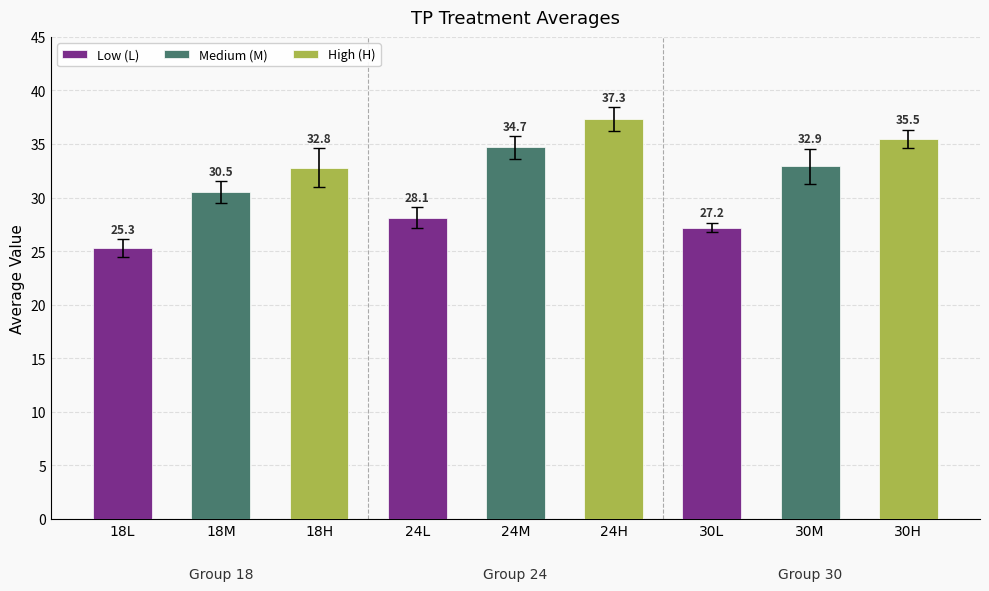

What is the label of the 2nd bar from the right?

24M